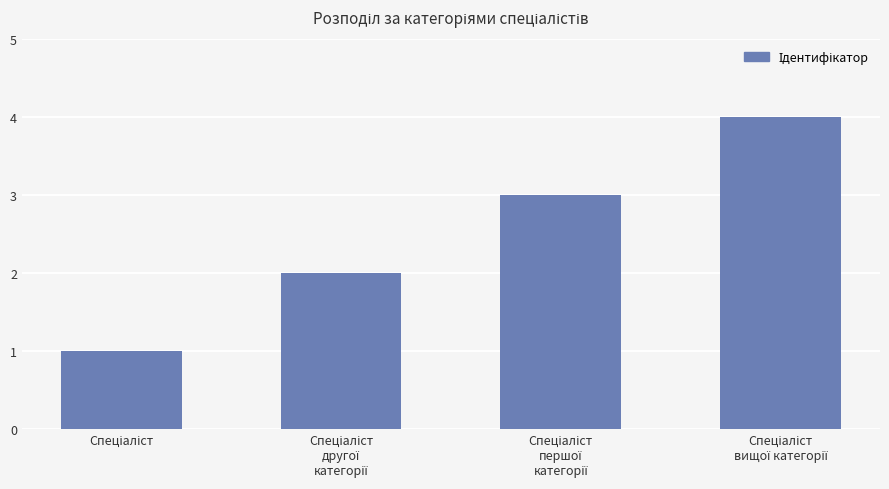

What is the difference between the maximum and minimum values?

3